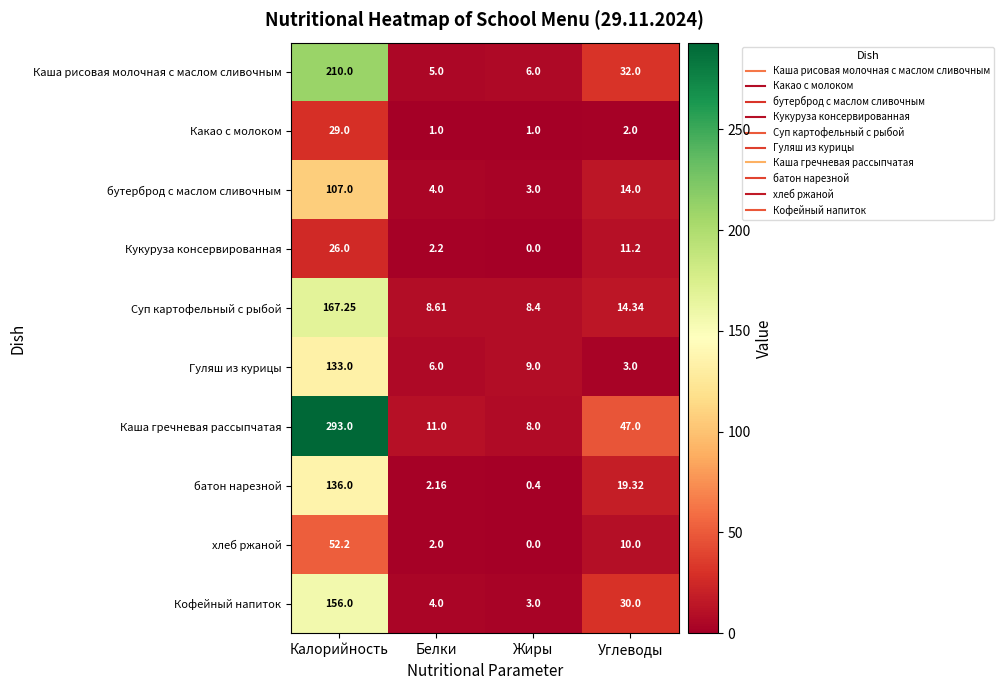

Which category has the highest value in the Какао с молоком series?

Калорийность